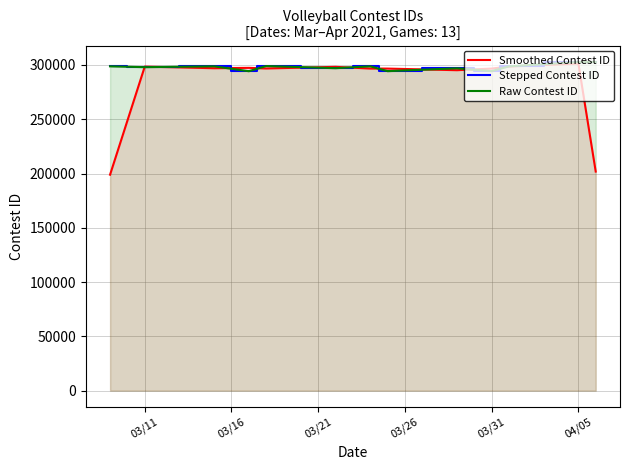

How many interior local peaks does the Smoothed Contest ID series have?

4